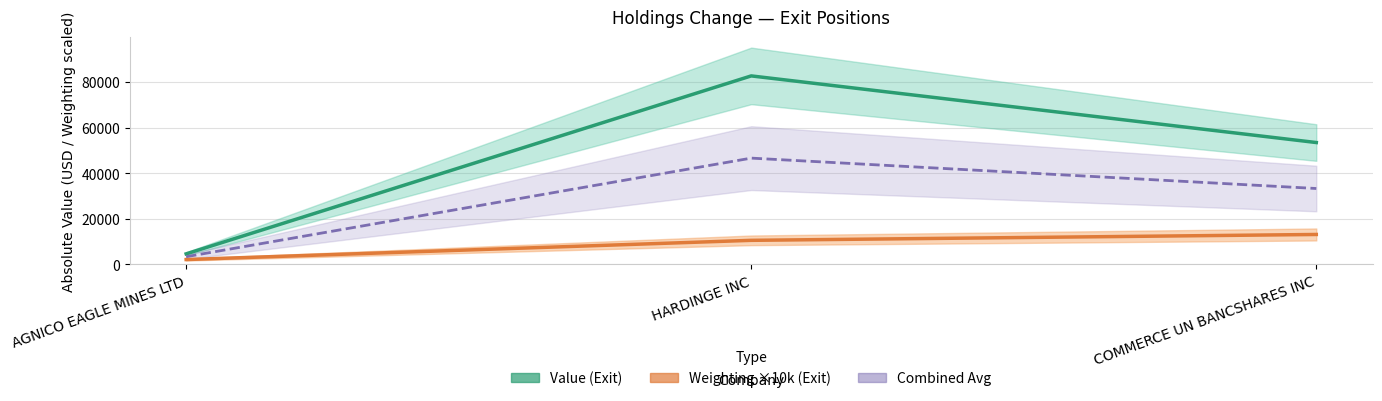

What is the label of the 3rd point from the left?

COMMERCE UN BANCSHARES INC